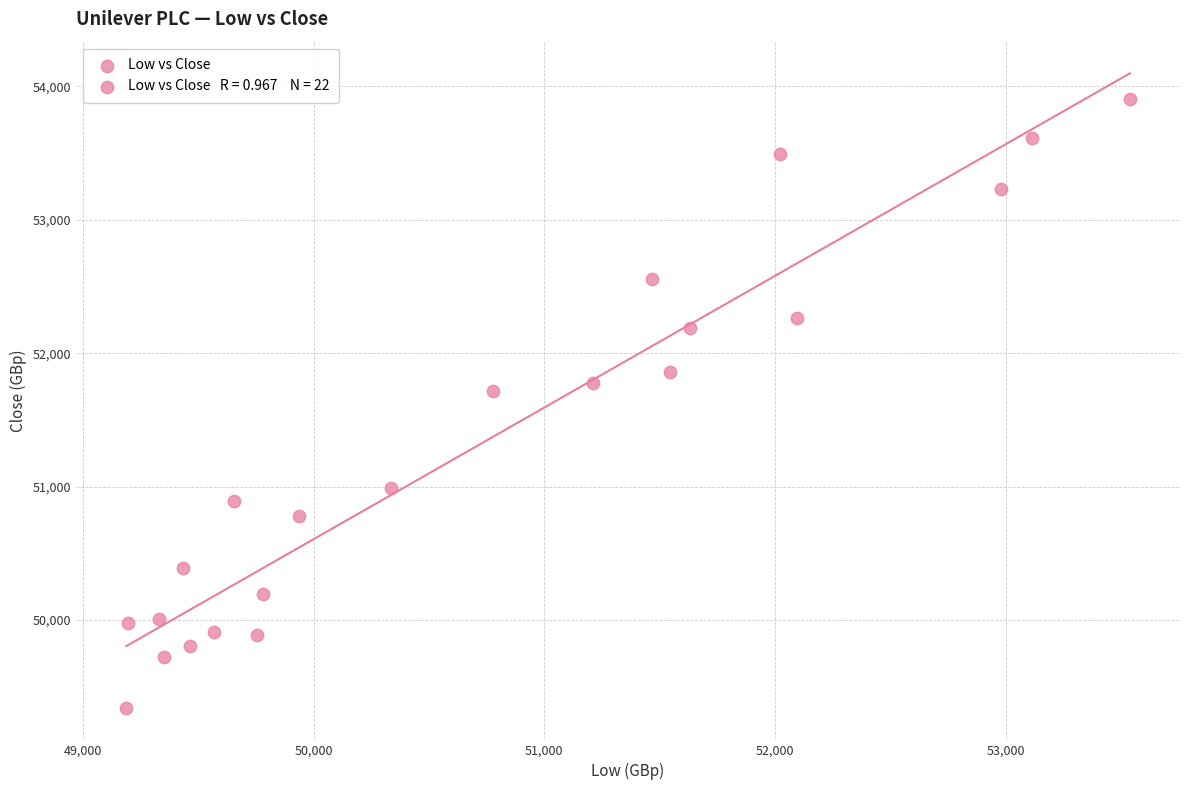

What is the range of Y values (max minus min)?

4564